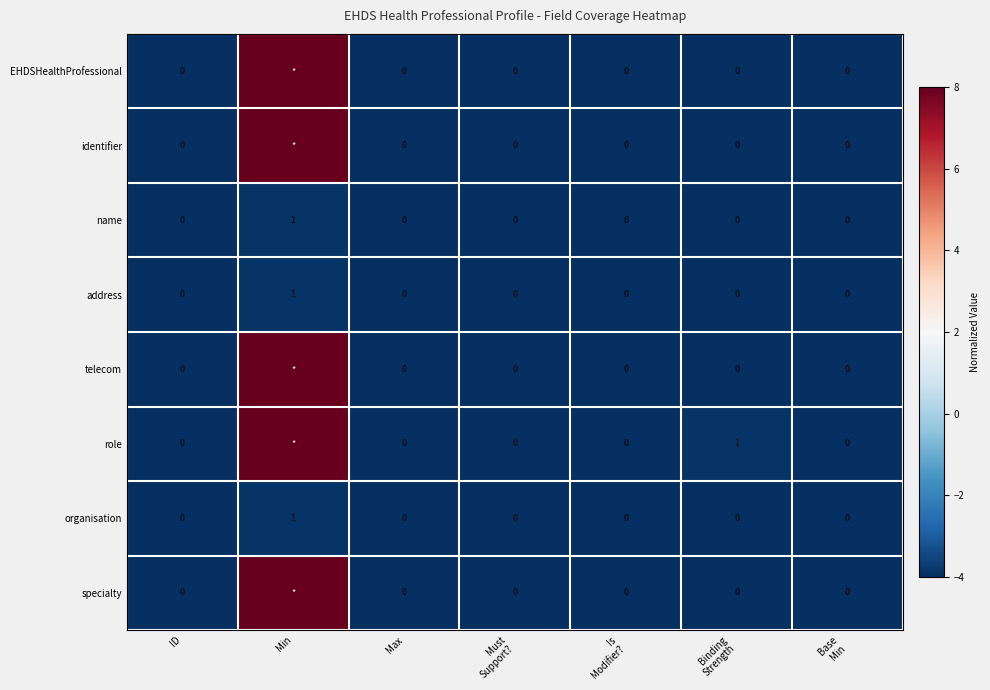

The value of organisation at ID is 1. True or false?

False